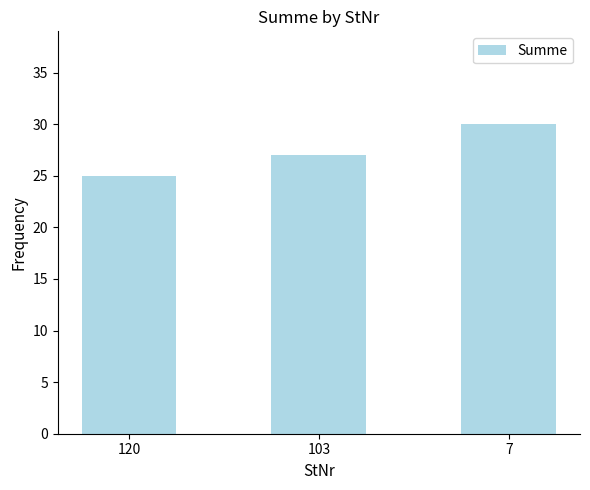

Rank the categories by value from highest to lowest.

7, 103, 120